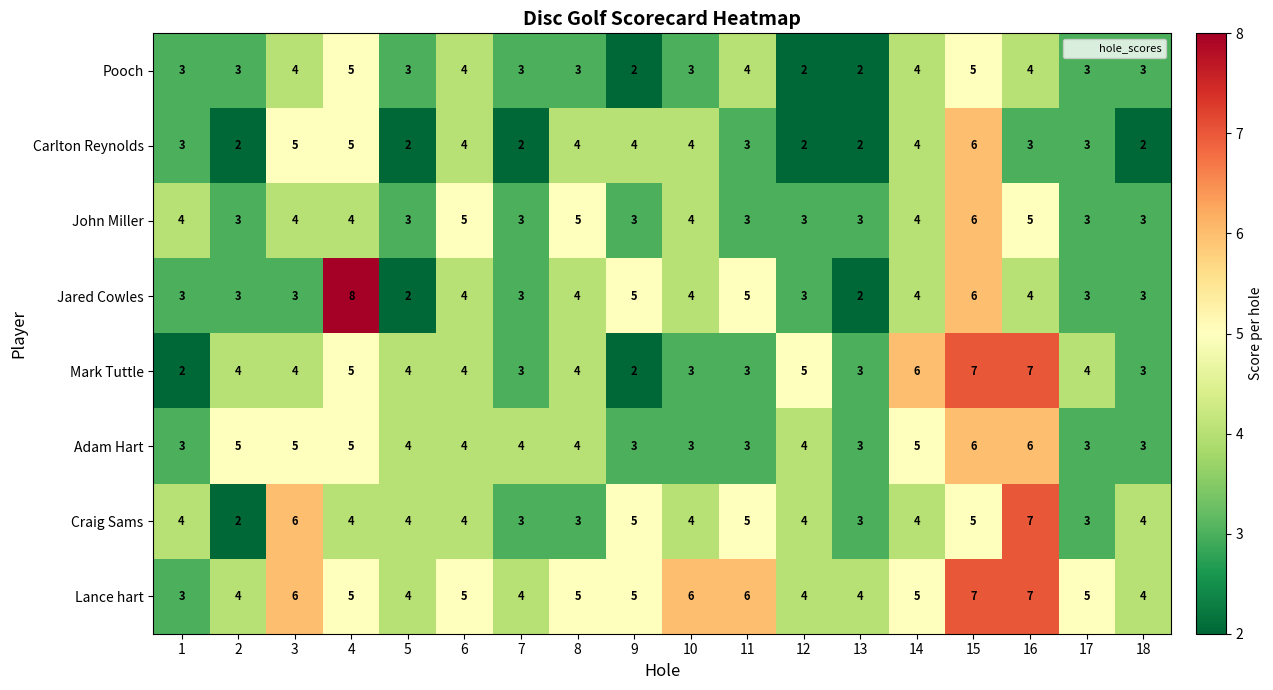

Between 4 and 6, which series saw the biggest shift?

Jared Cowles